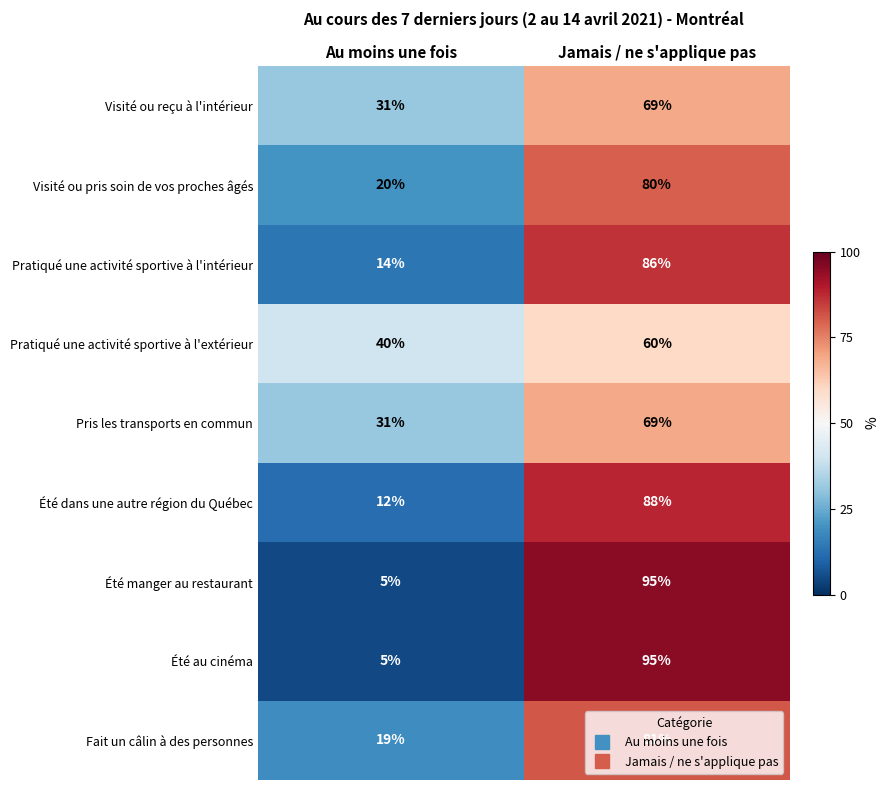

At which category is the sum across all series the highest?

Jamais / ne s'applique pas